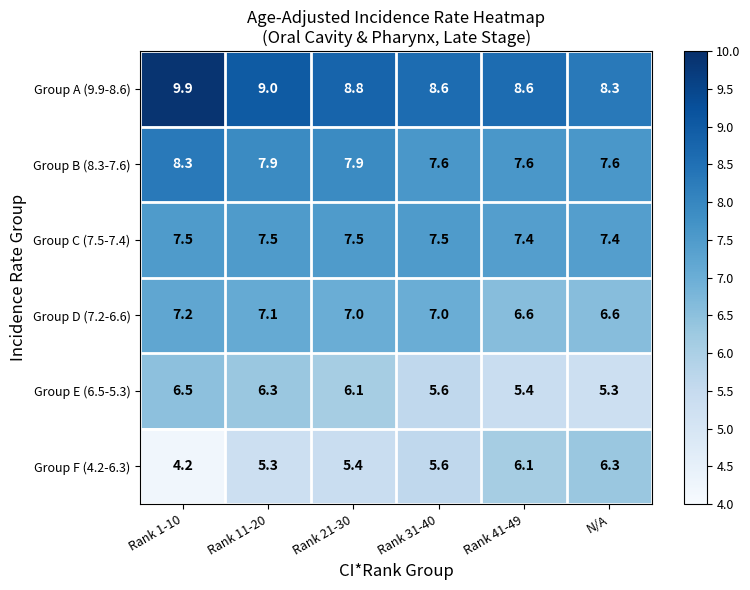

The Group B (8.3-7.6) series shows 7.9 at Rank 11-20. True or false?

True